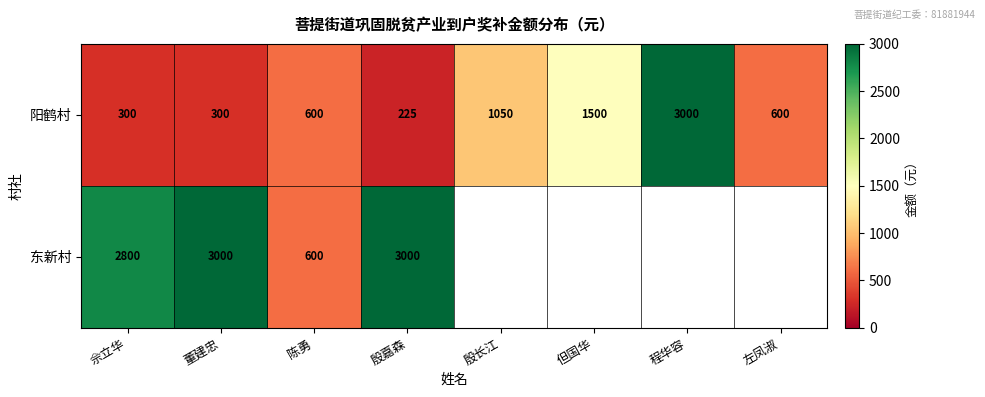

True or false: 阳鹤村 has a value of 344.4 at 殷嘉森.

False